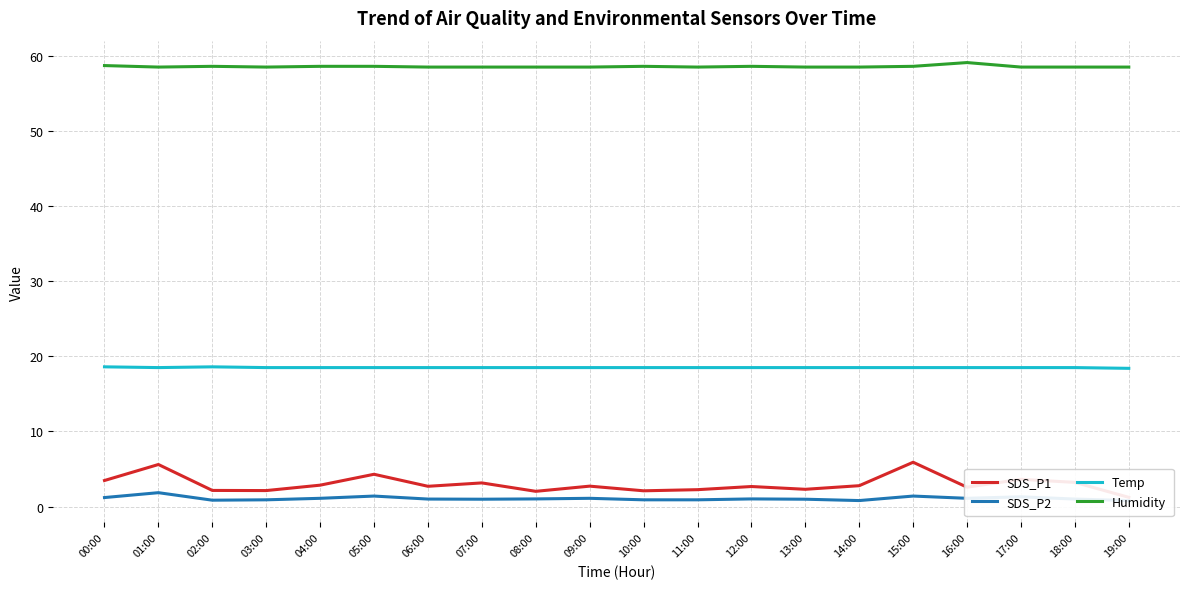

What is the spread (max minus min) of values at 05:00?

57.2